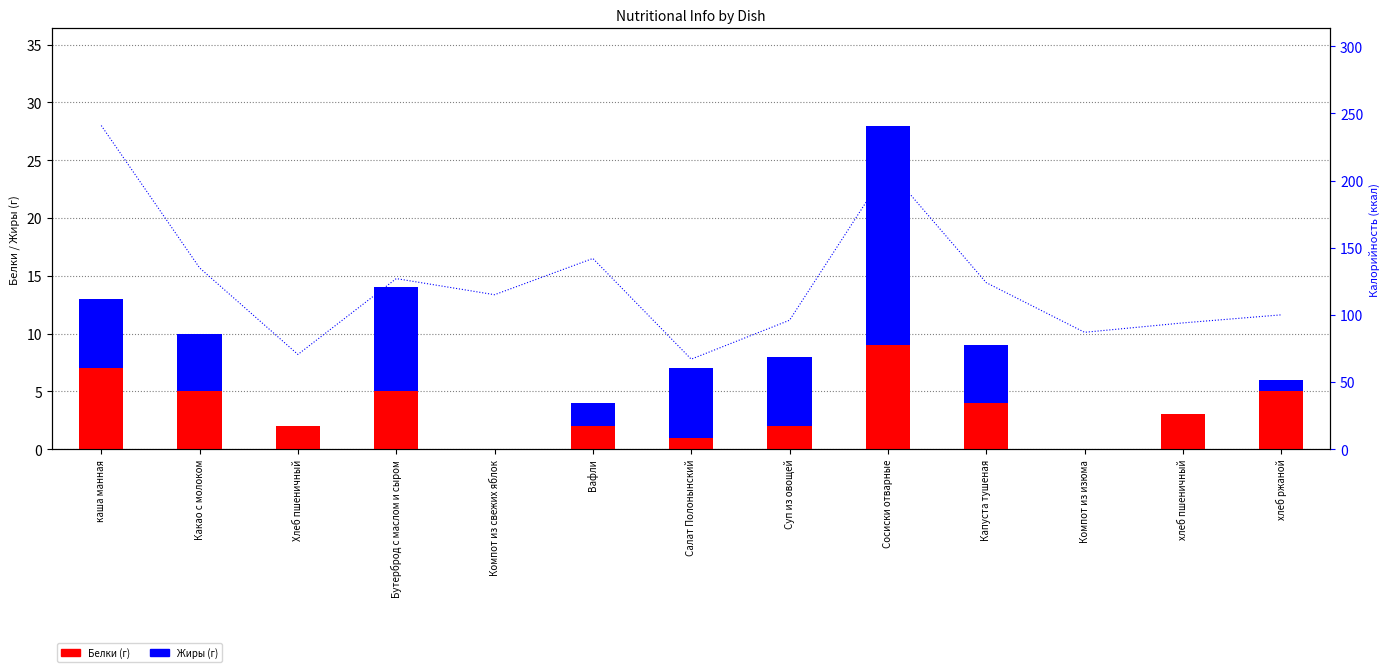

What is the value of the Калорийность bar at the 9th from the left?

209.0